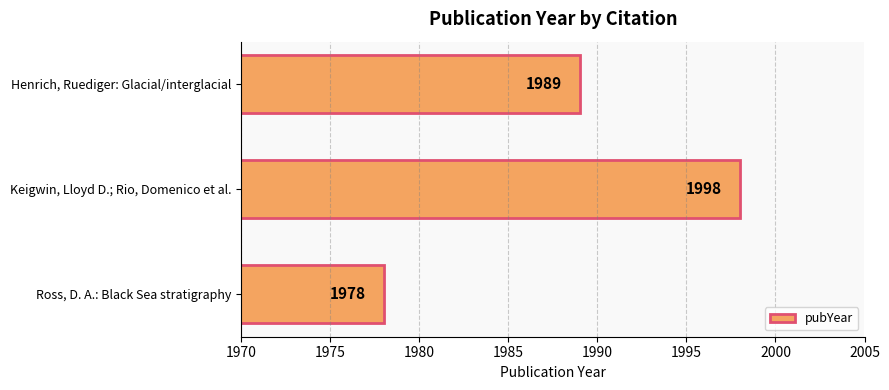

Are the bars grouped side by side (vs. stacked)?

No